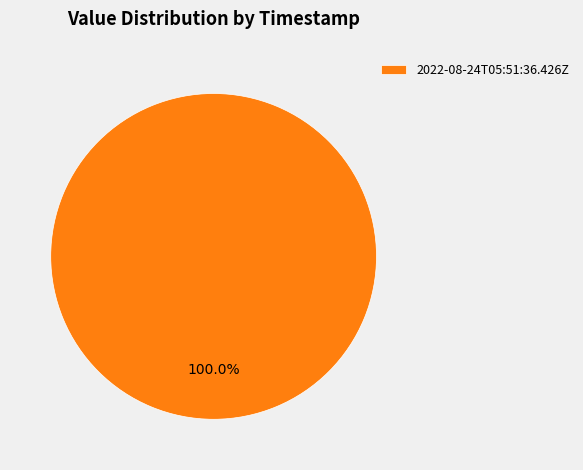

Rank the categories by value from lowest to highest.

2022-08-24T05:51:36.426Z